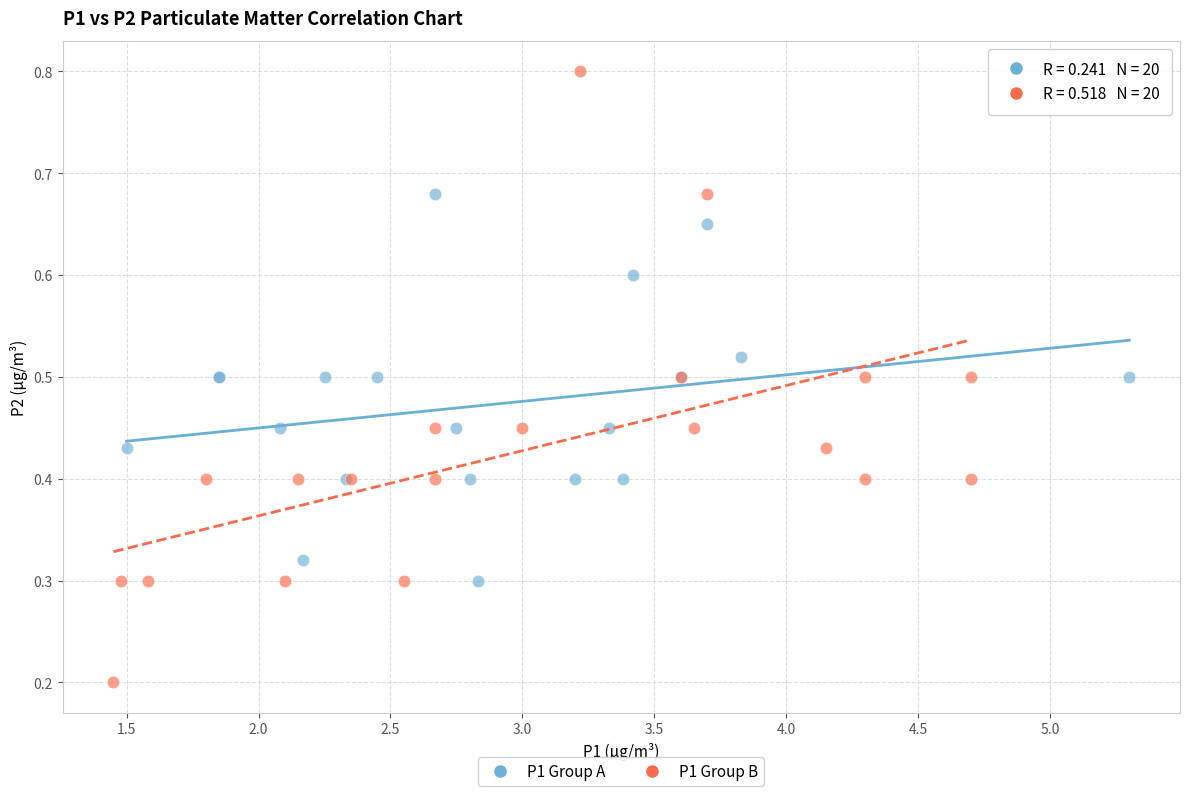

Which series has the largest Y range (max minus min)?

P1 Group B